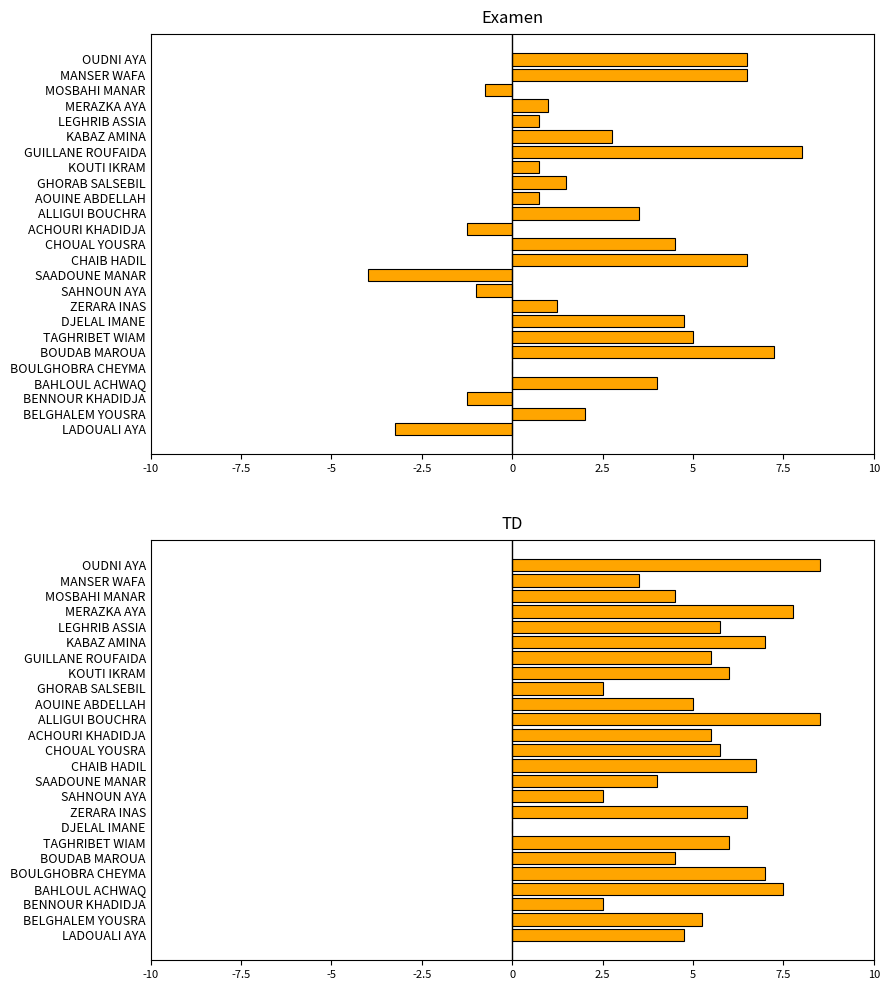

What is the difference between the maximum and minimum values in the TD series?

8.5